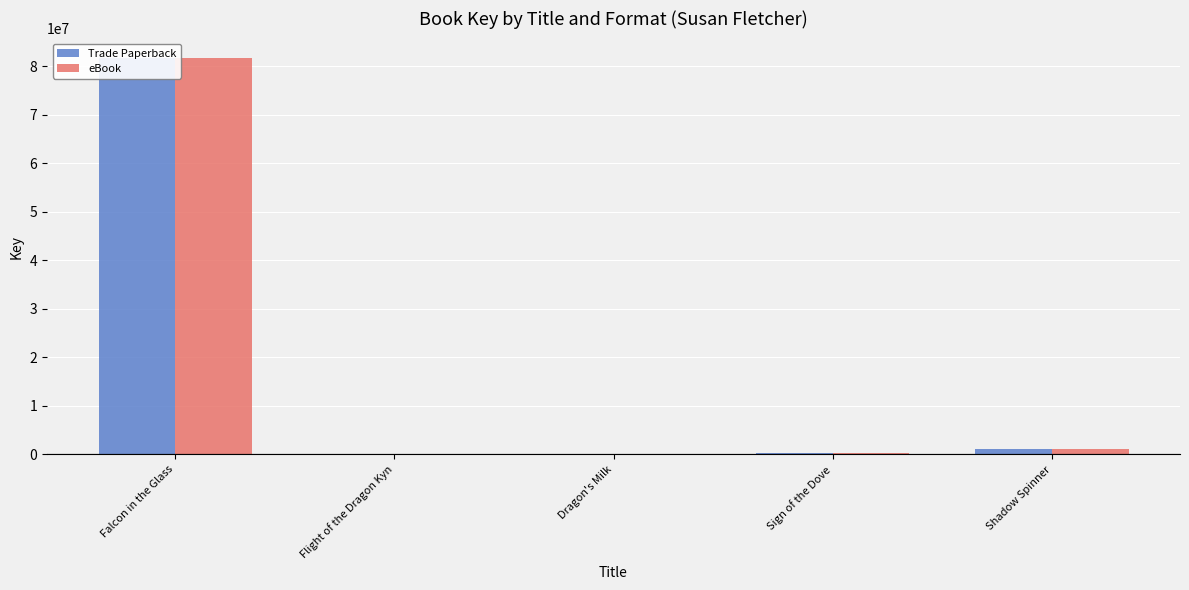

Where is Trade Paperback nearest to the value 40833344?

Shadow Spinner